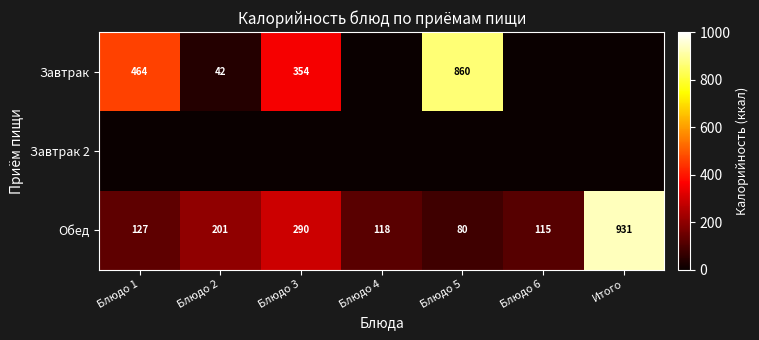

At which label does Обед reach its peak?

Итого